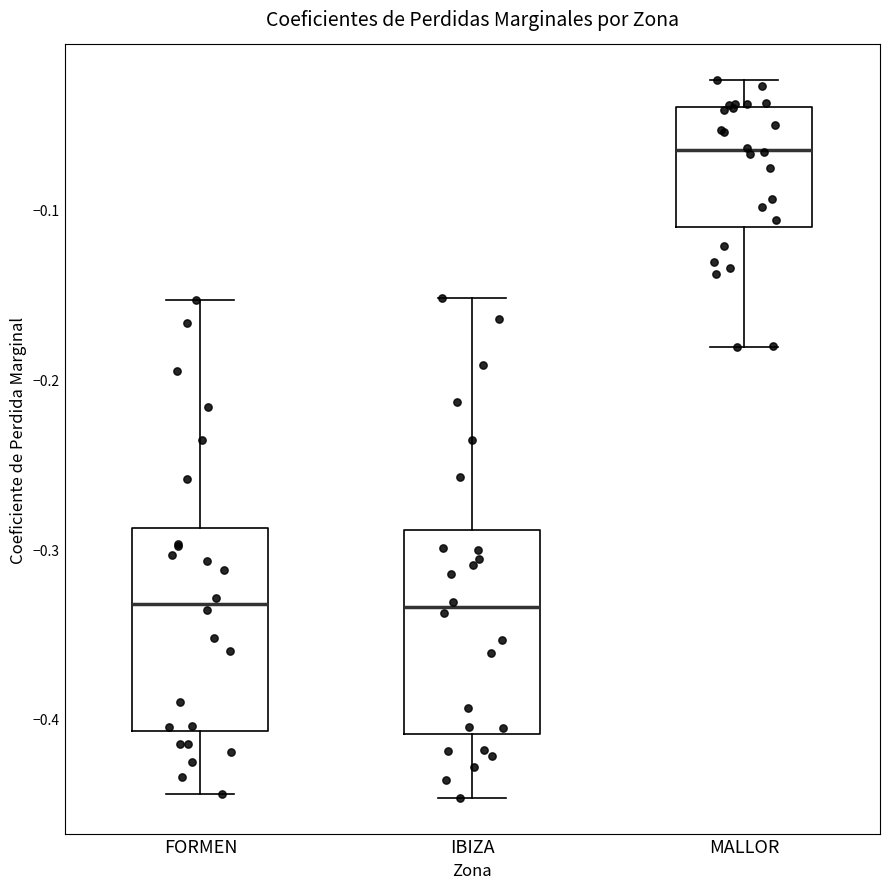

Reading left to right, read every box against the y-axis: the position of its median line, the range the box covers, and the ends of its whiskers. The values are not printed on the chart, so give them approximately, as read against the axis.

FORMEN: median -0.33, box -0.41 to -0.29, whiskers -0.44 to -0.15
IBIZA: median -0.33, box -0.41 to -0.29, whiskers -0.45 to -0.15
MALLOR: median -0.06, box -0.11 to -0.04, whiskers -0.18 to -0.02